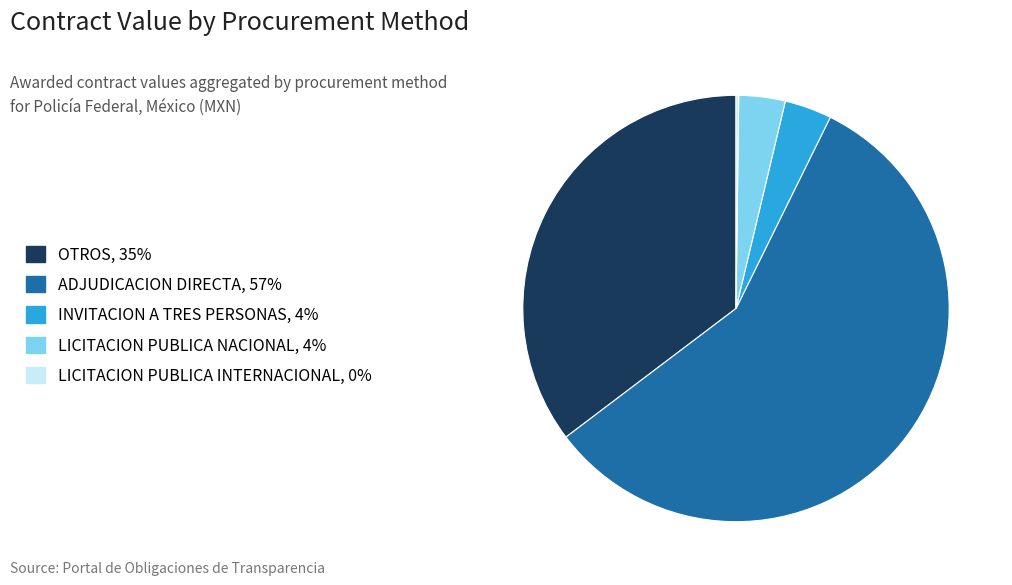

What is the ratio of the value at ADJUDICACION DIRECTA, 57% to the value at INVITACION A TRES PERSONAS, 4%?

16.1